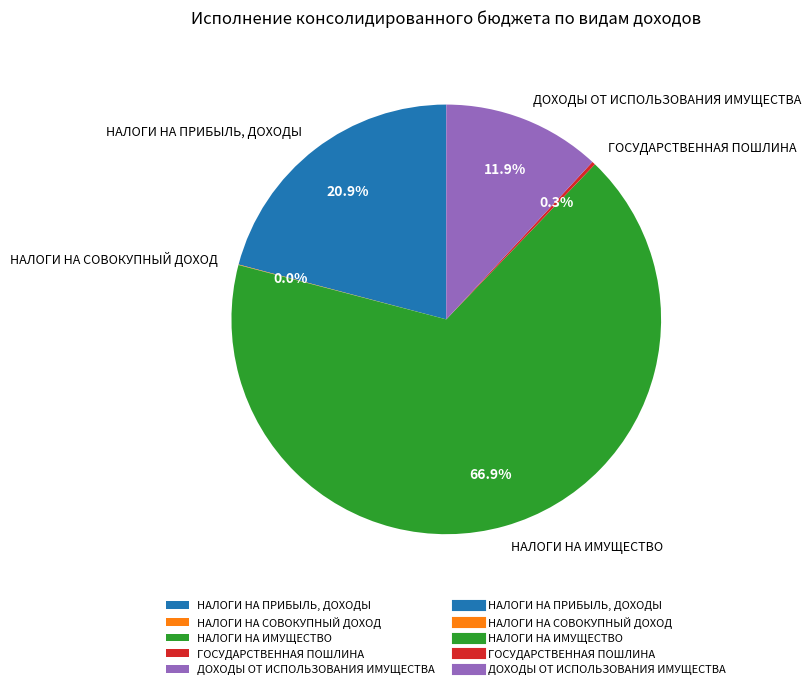

Is there any slice that represents more than half of the pie?

Yes